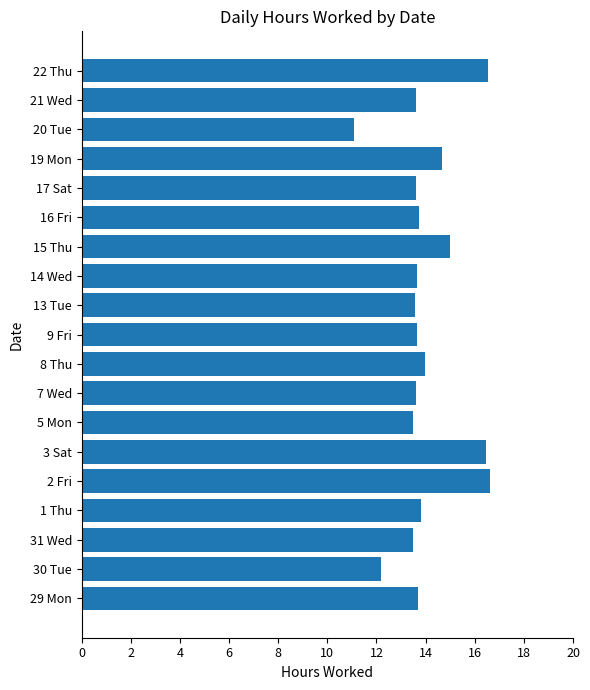

What is the average value?

14.0